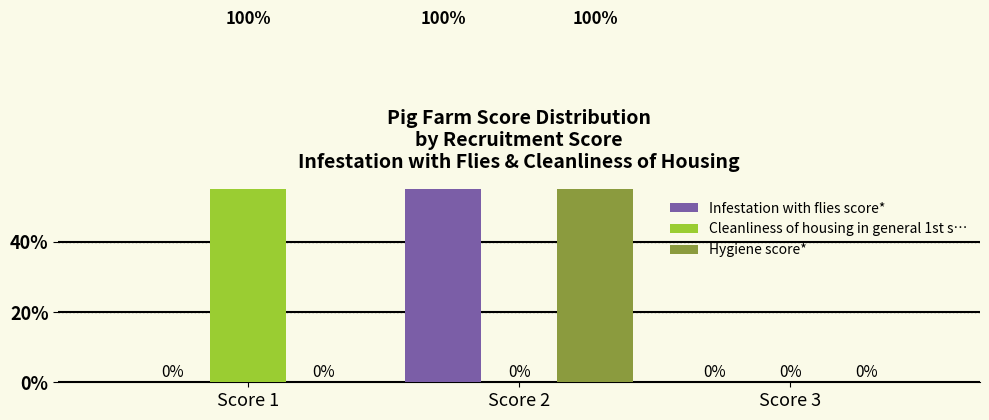

Is it true that Infestation with flies score* equals 0 at Score 1?

True